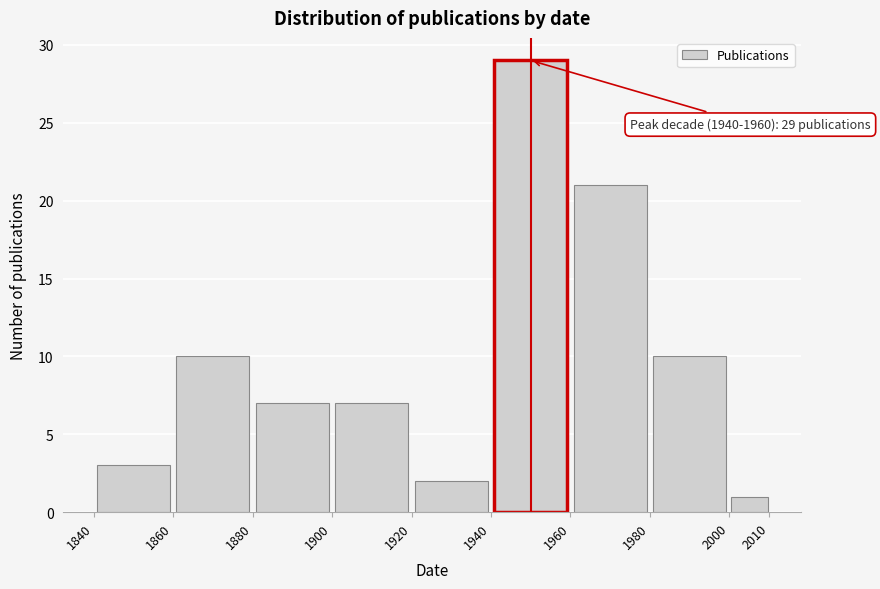

Which range on the x-axis has the tallest bar?

1940 to 1960